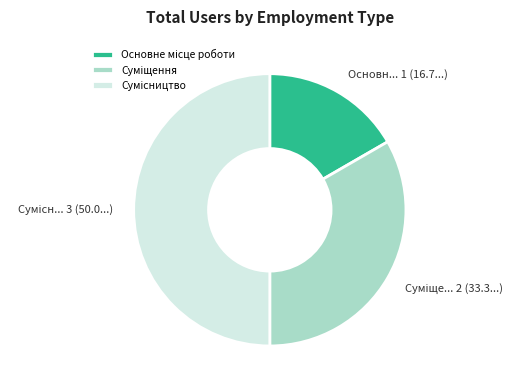

Count the number of slices in the pie.

3